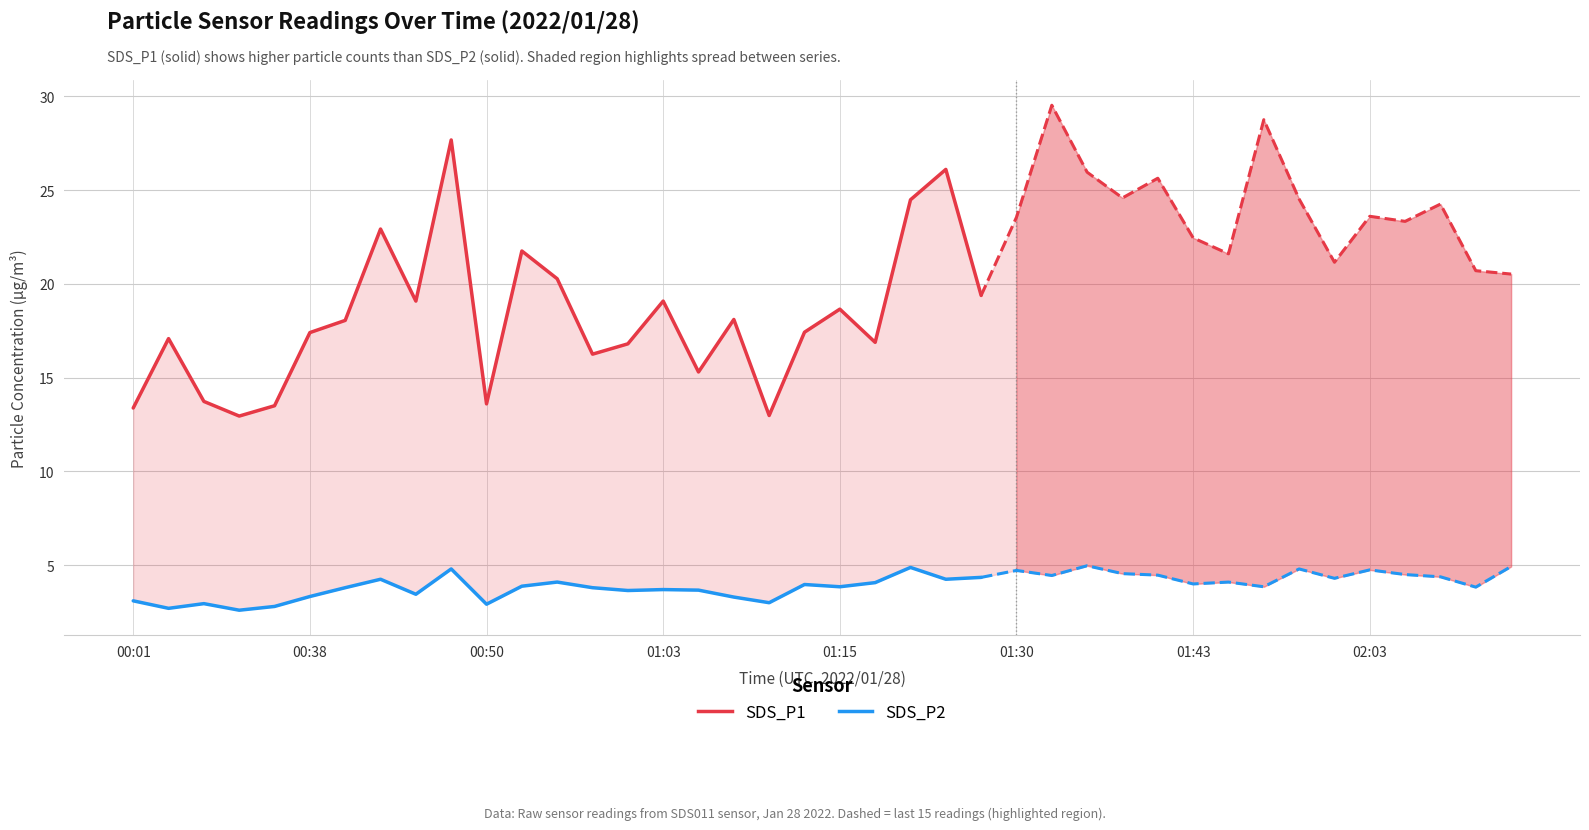

At 02:03, list the series in order from largest to smallest.

SDS_P1, SDS_P2